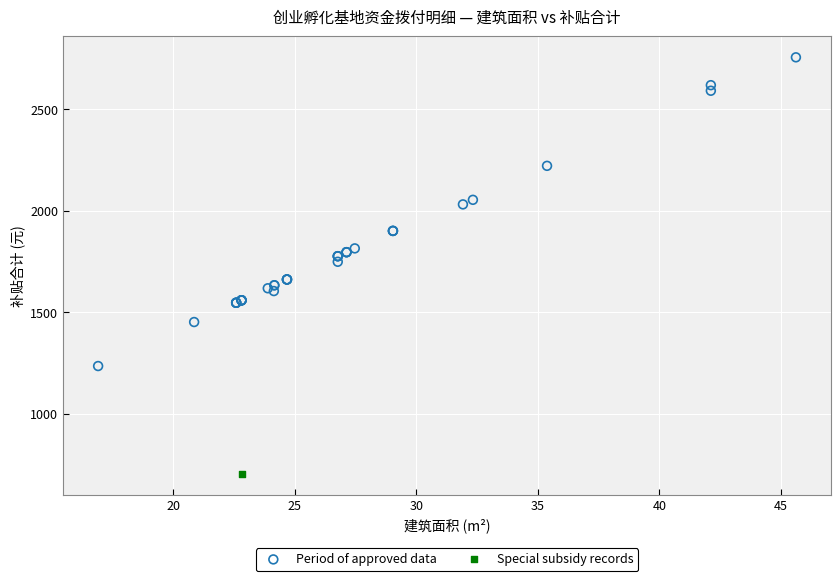

What are all the series names shown in the legend?

Period of approved data, Special subsidy records